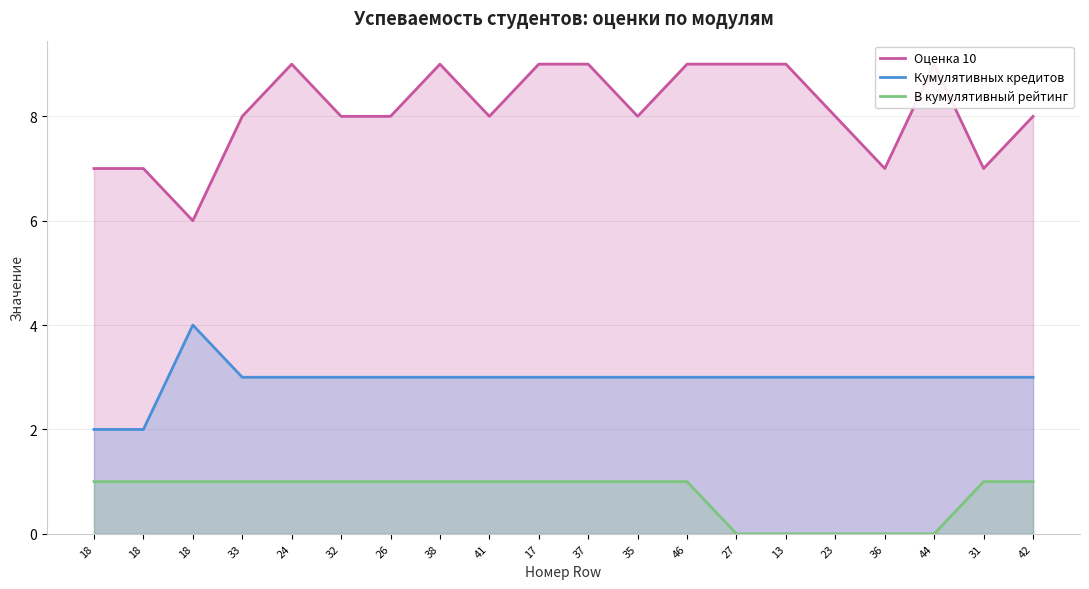

True or false: Оценка 10 and Кумулятивных кредитов intersect in this chart.

False